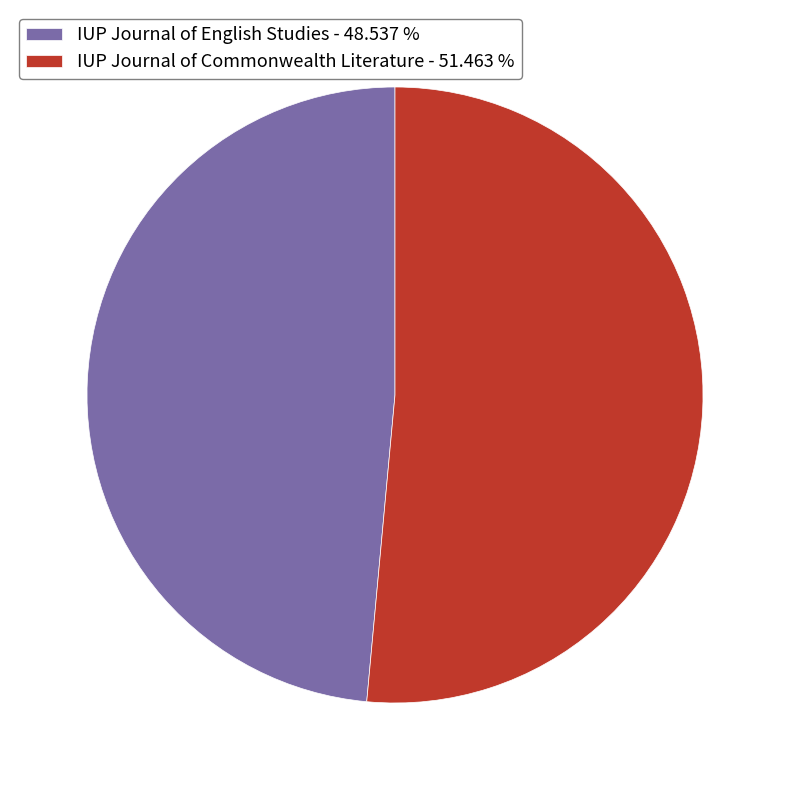

Combined, do IUP Journal of English Studies - 48.537 % and IUP Journal of Commonwealth Literature - 51.463 % account for over 50%?

Yes